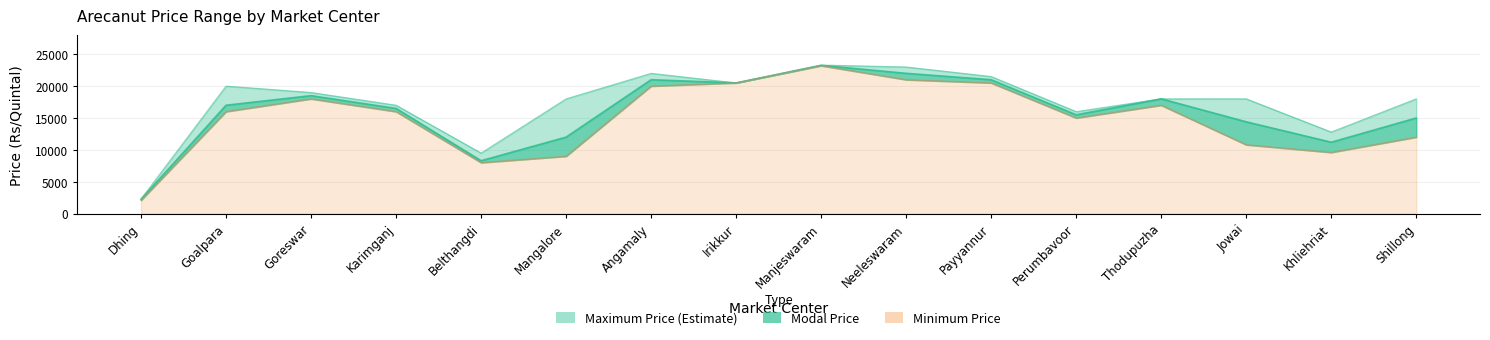

The Minimum Price series shows 10800 at Jowai. True or false?

True